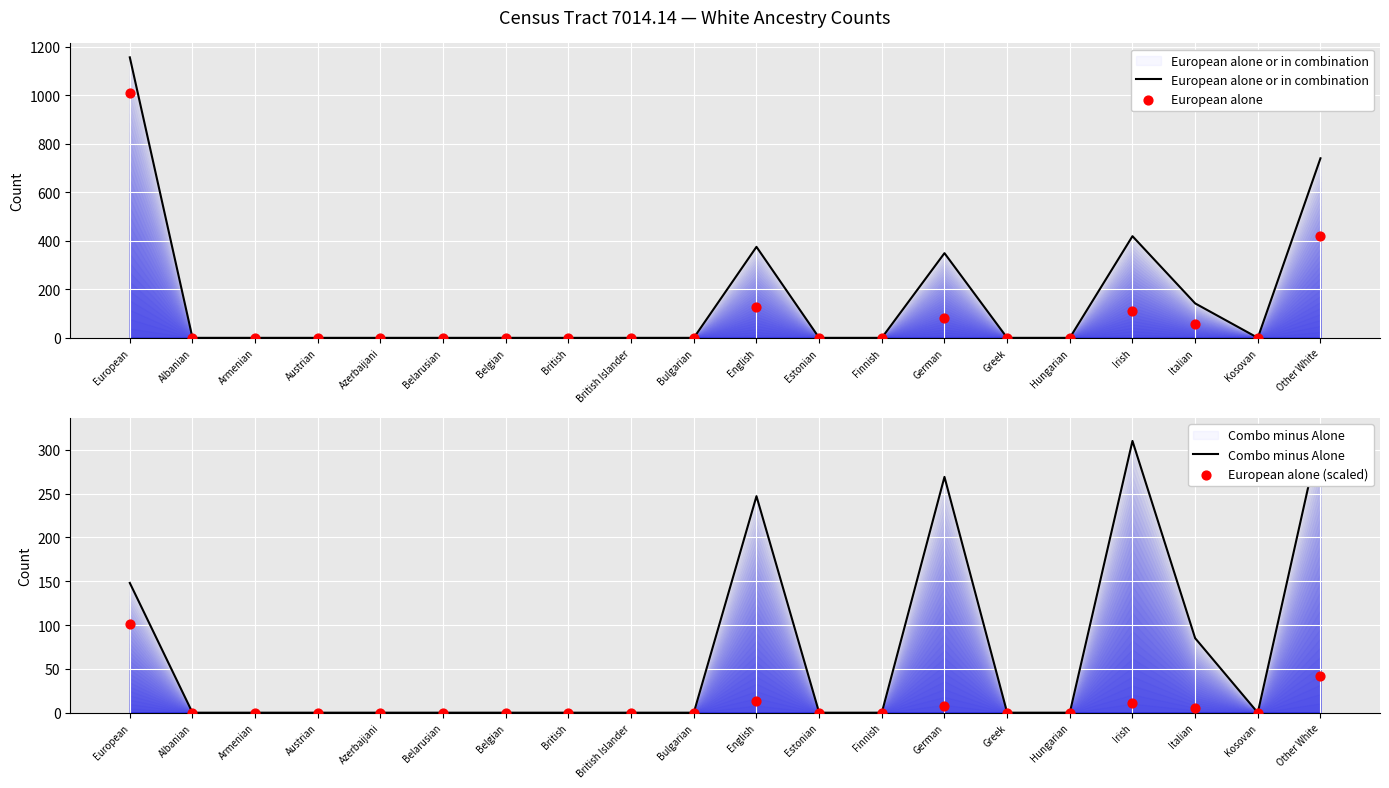

At how many categories does at least one series exceed 1139?

1